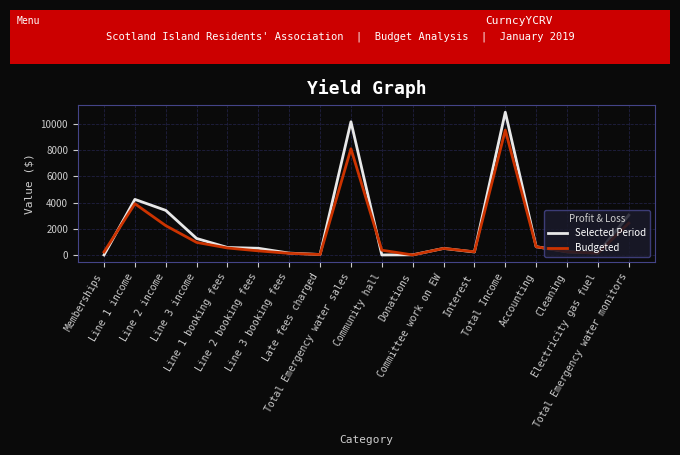

List the series in order of their peak value, lowest first.

Budgeted, Selected Period